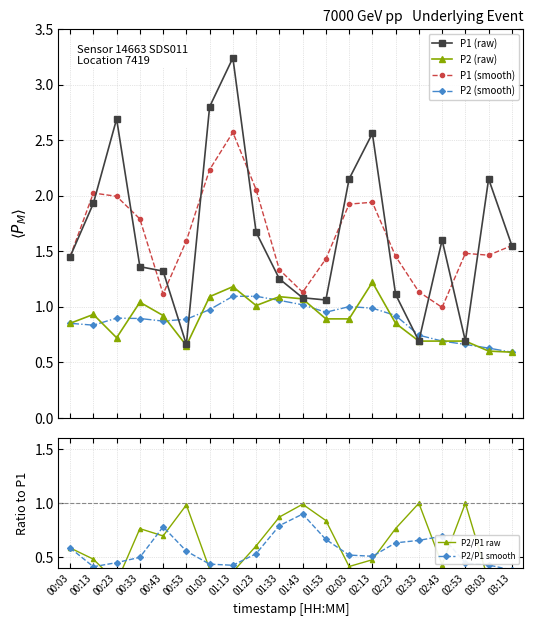

Where is P2/P1 raw nearest to the value 0?

00:23